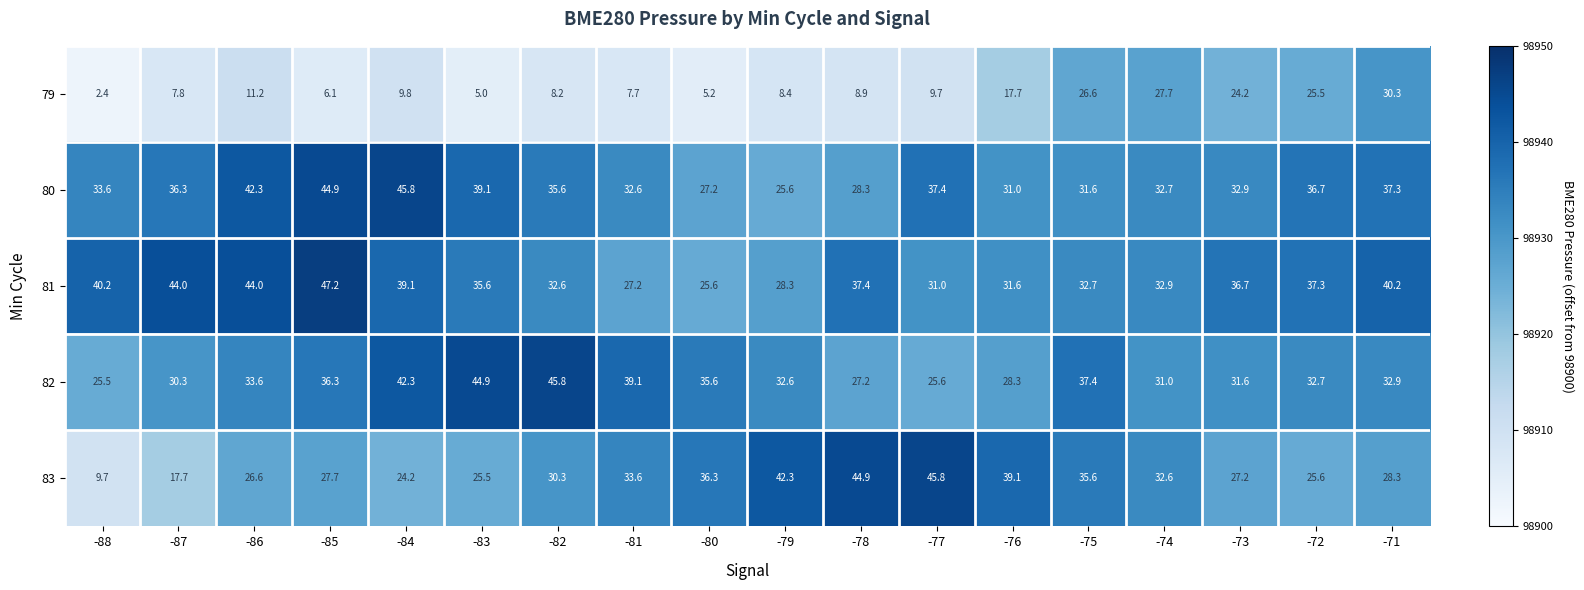

At -78, list the series in order from largest to smallest.

83, 81, 80, 82, 79